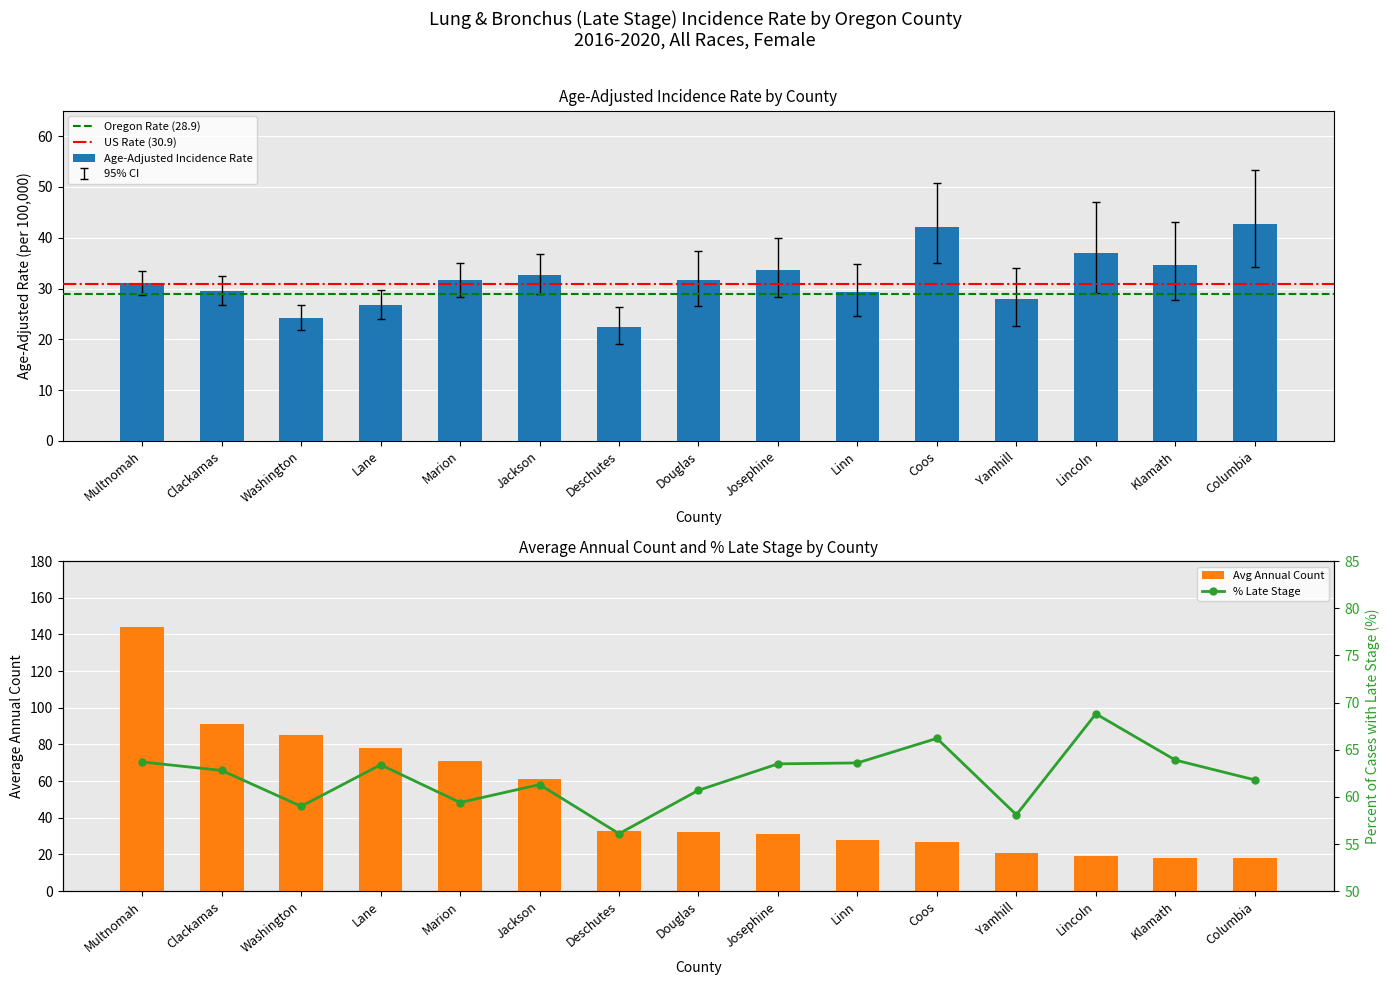

What is the minimum value for Age-Adjusted Incidence Rate?

22.4